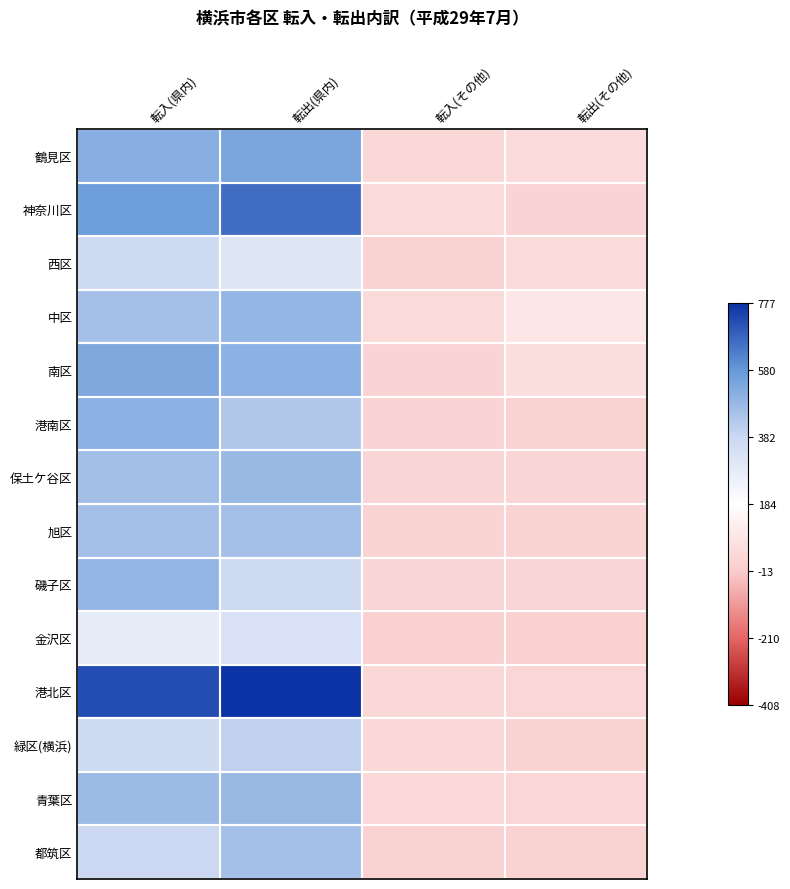

Rank the series at 転出(その他) from lowest to highest value.

金沢区, 緑区(横浜), 都筑区, 港南区, 旭区, 神奈川区, 保土ケ谷区, 磯子区, 港北区, 青葉区, 西区, 鶴見区, 南区, 中区